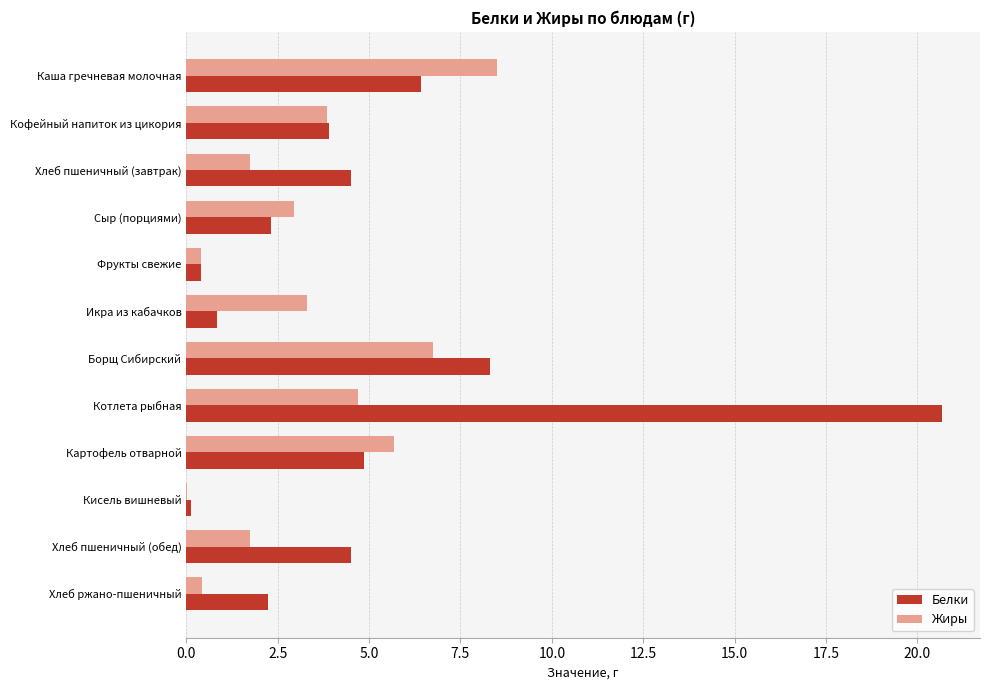

At which label does Белки reach its peak?

Котлета рыбная